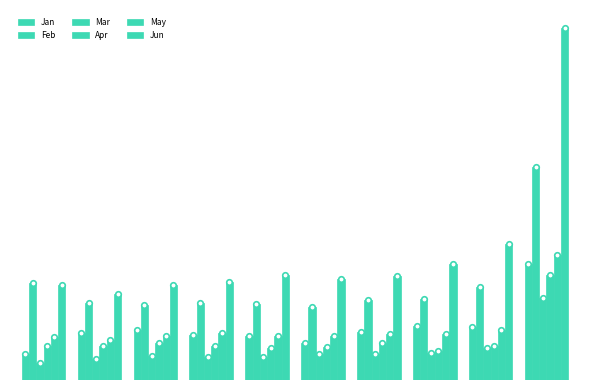

Reading left to right, extract all data points from this chart.

Jan: 0.0	0.1	0.1	0.1	0.1	0.1	0.1	0.1	0.1	0.2
Feb: 0.2	0.1	0.1	0.1	0.1	0.1	0.1	0.1	0.2	0.3
Mar: 0.0	0.0	0.0	0.0	0.0	0.0	0.0	0.0	0.1	0.1
Apr: 0.1	0.1	0.1	0.1	0.1	0.1	0.1	0.0	0.1	0.2
May: 0.1	0.1	0.1	0.1	0.1	0.1	0.1	0.1	0.1	0.2
Jun: 0.2	0.1	0.2	0.2	0.2	0.2	0.2	0.2	0.2	0.6